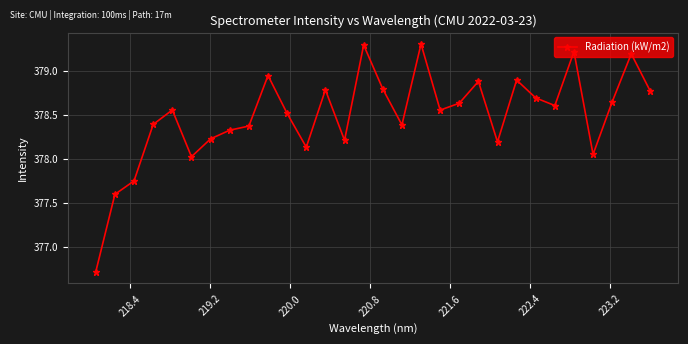

How many interior local valleys (lower than both neighbors) does the data have?

8